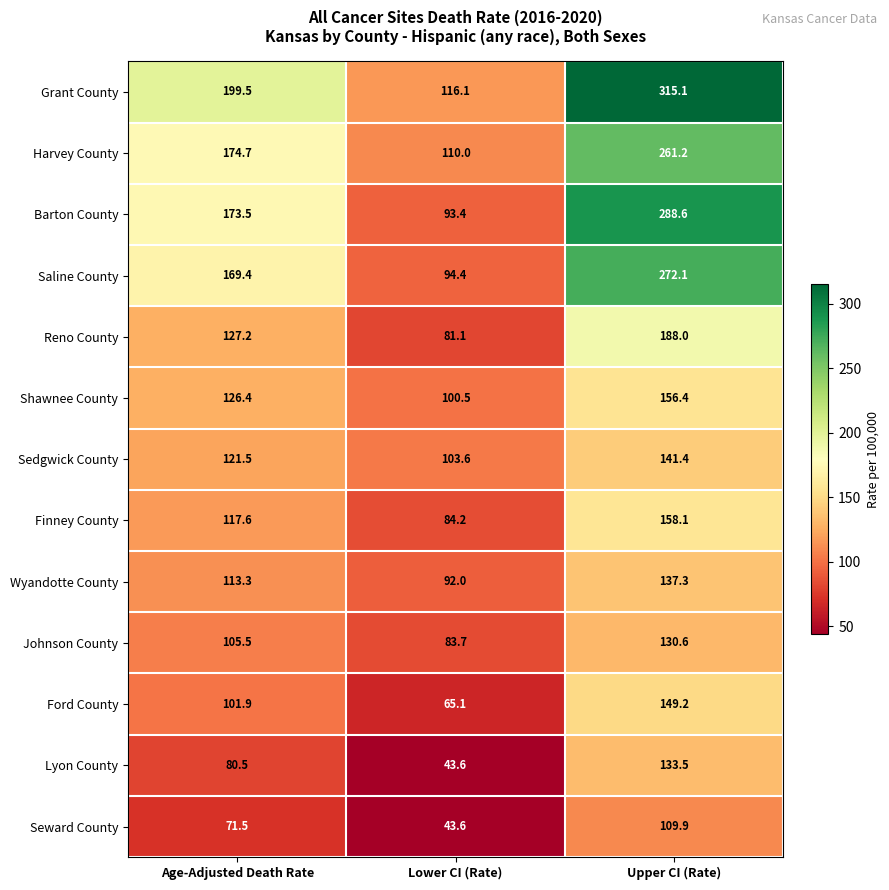

What is the spread (max minus min) of values at Lower CI (Rate)?

72.5